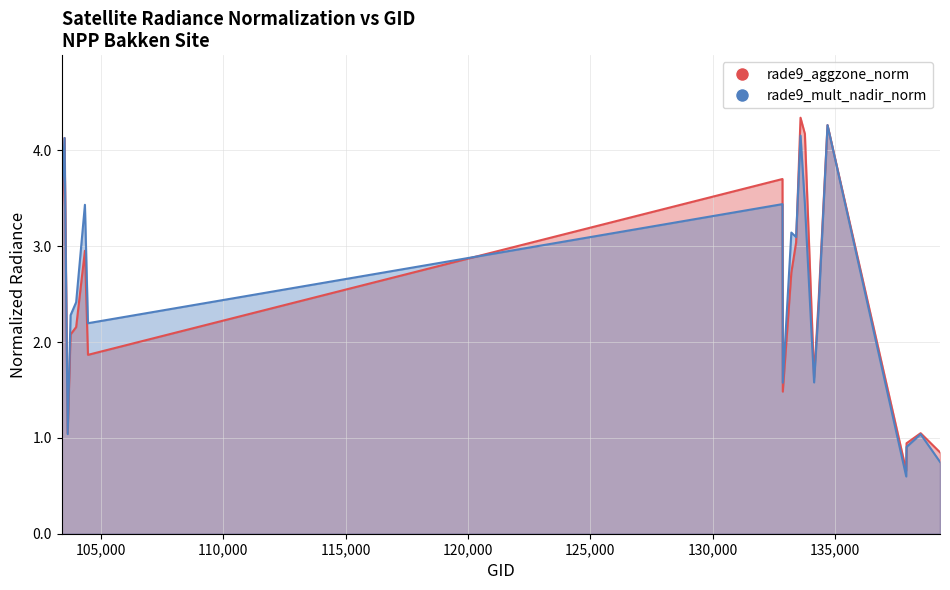

Does the chart display data point markers on the line(s)?

No